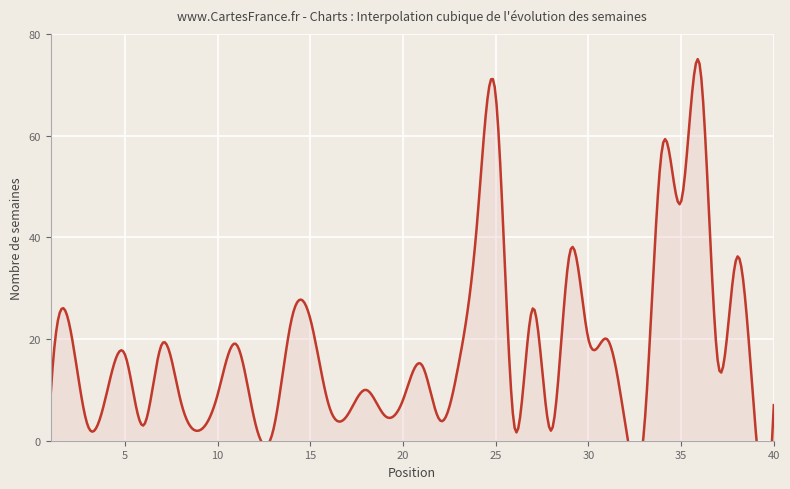

At which category does the data reach its first local valley?

3